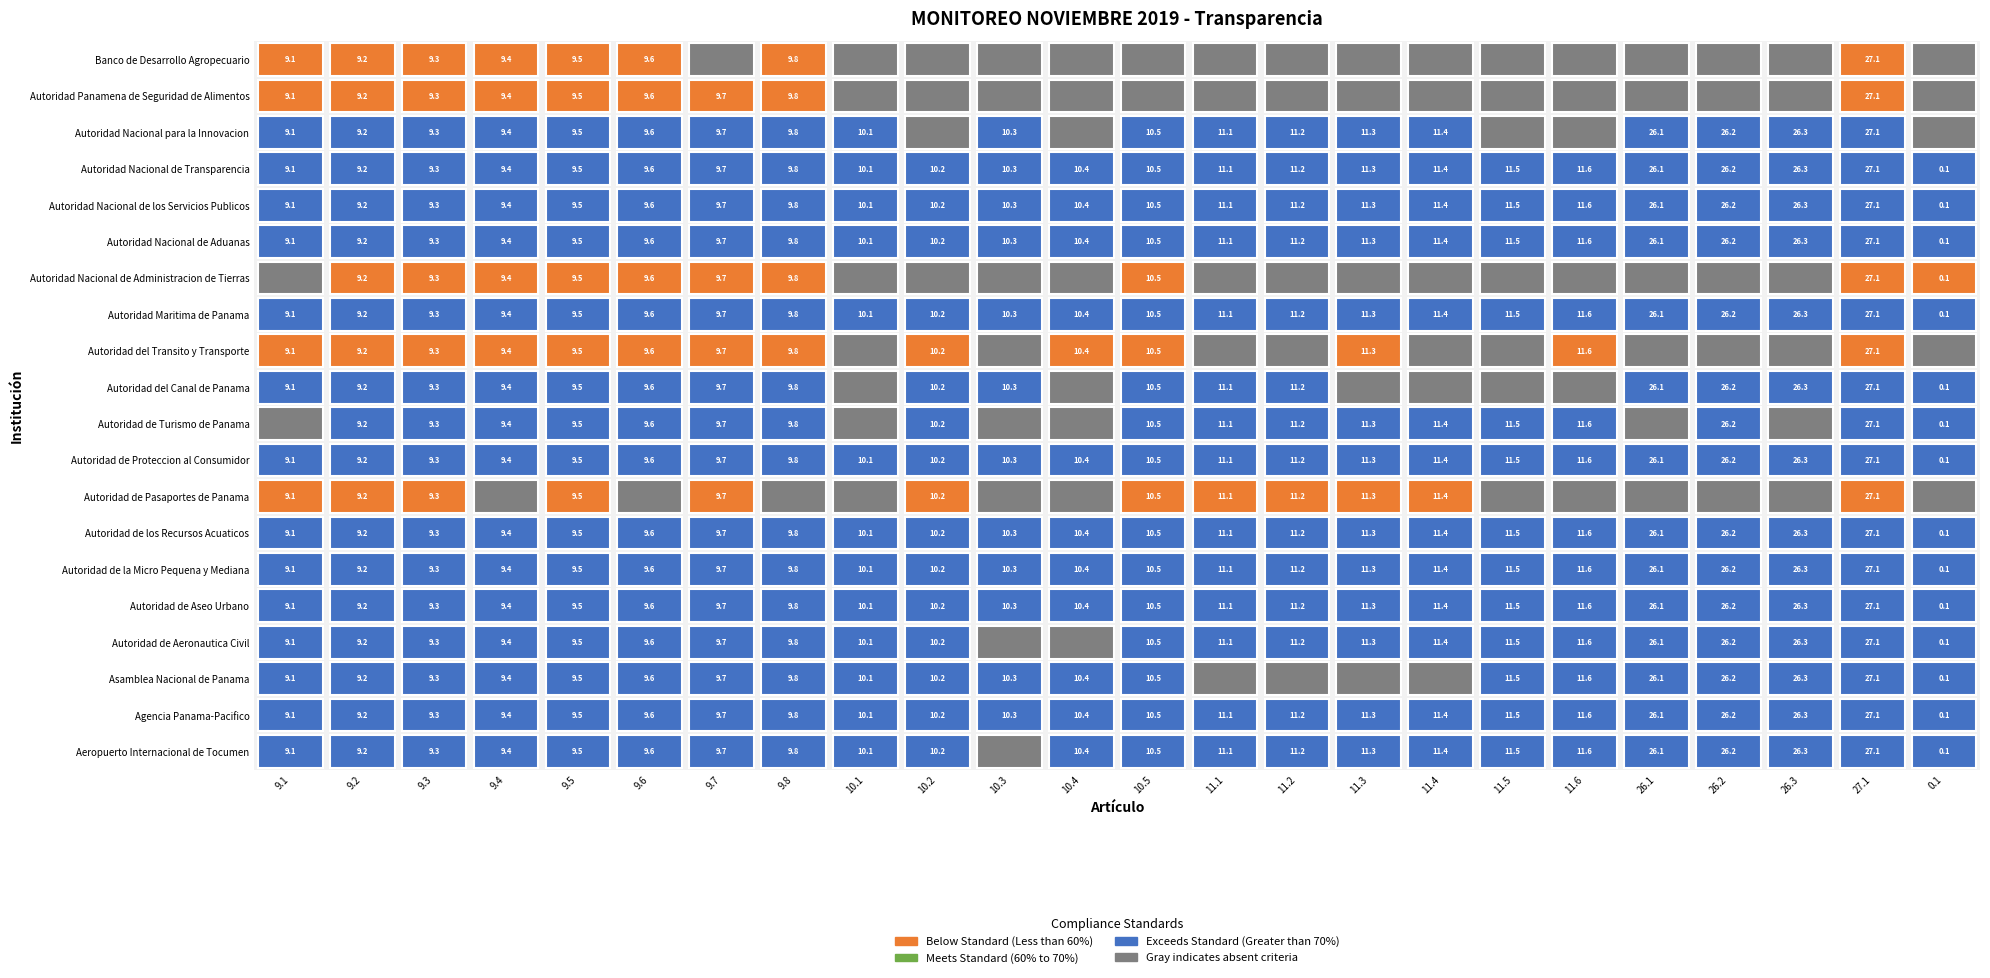

What is the total value across all series at 9.8?

19